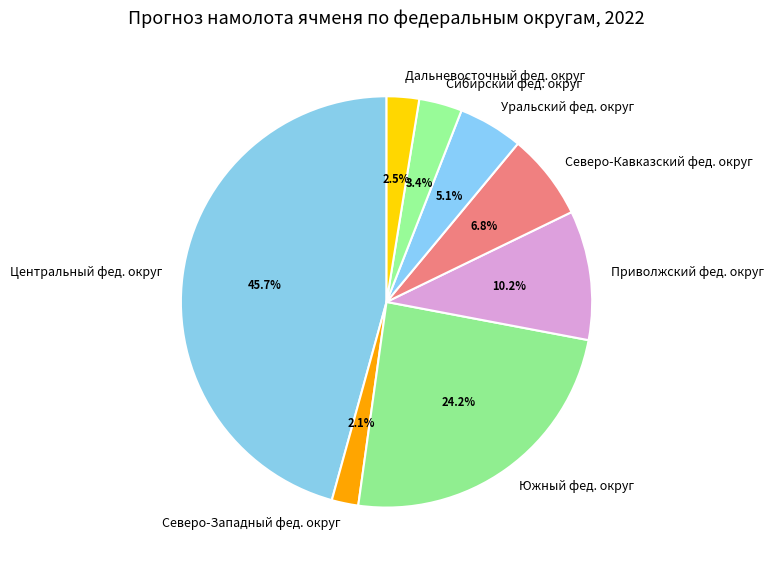

How many segments does this pie chart have?

8